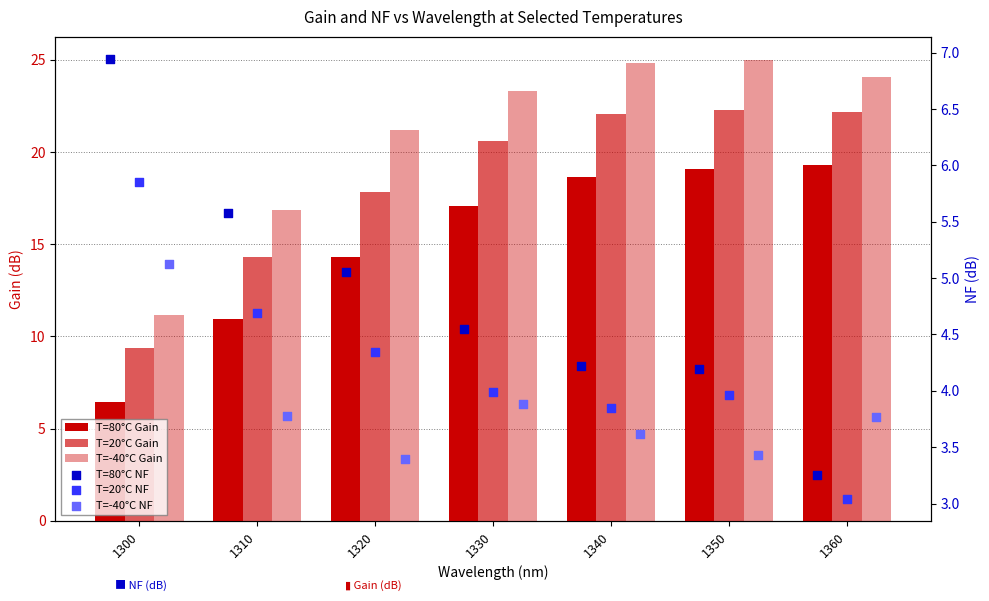

Which series contains the highest Y value?

T=-40°C Gain